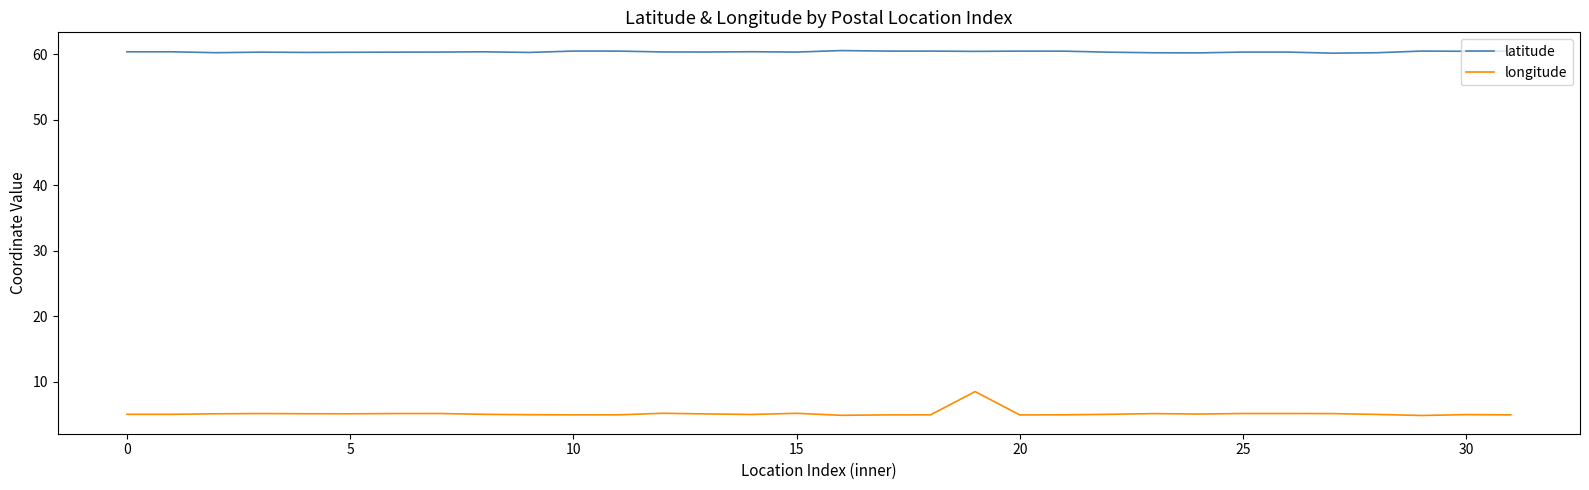

What is the maximum value shown in the chart?

60.6